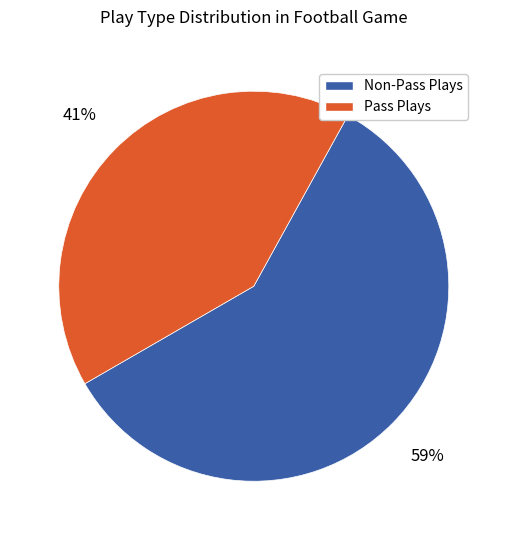

Is there a majority slice in this chart?

Yes